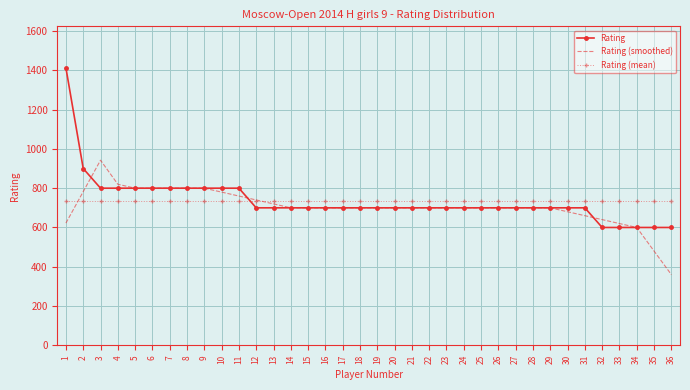

What is the sum of all Rating values?

26512.0